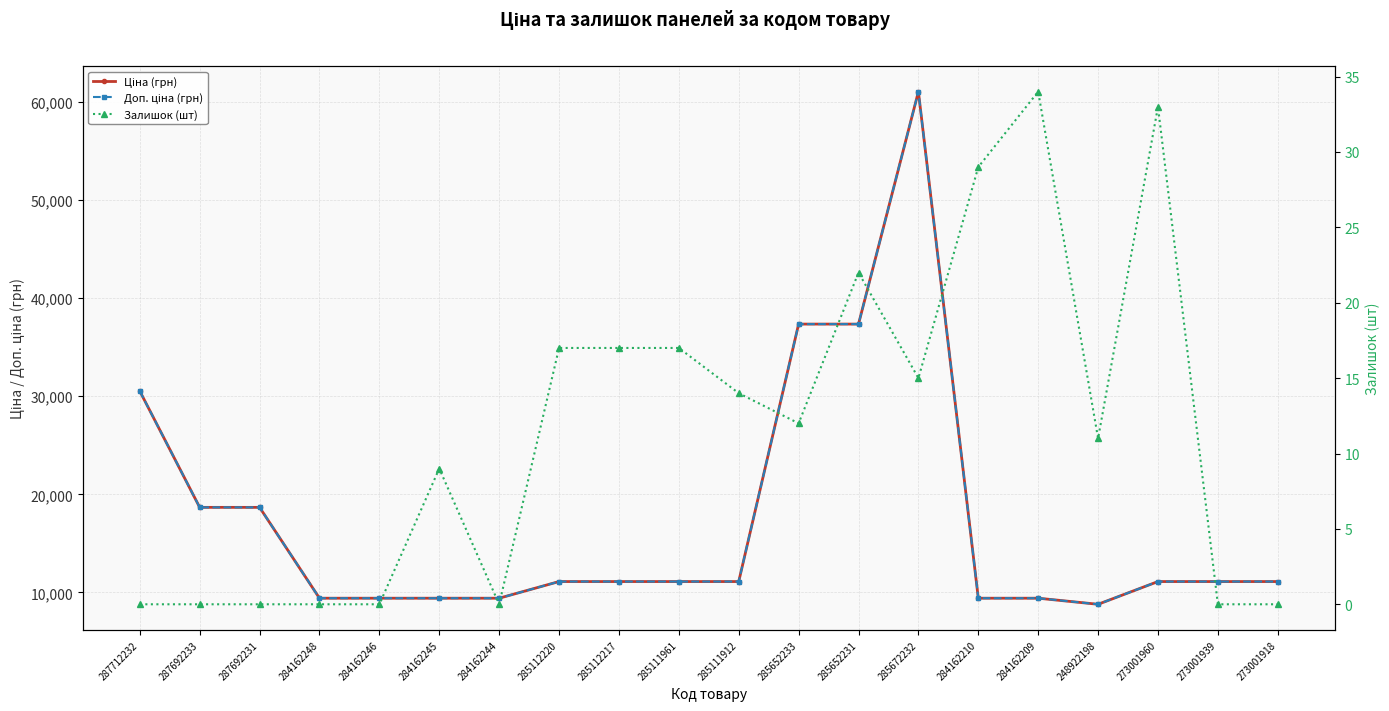

What is the difference between the maximum and minimum values in the Доп. ціна (грн) series?

52227.1